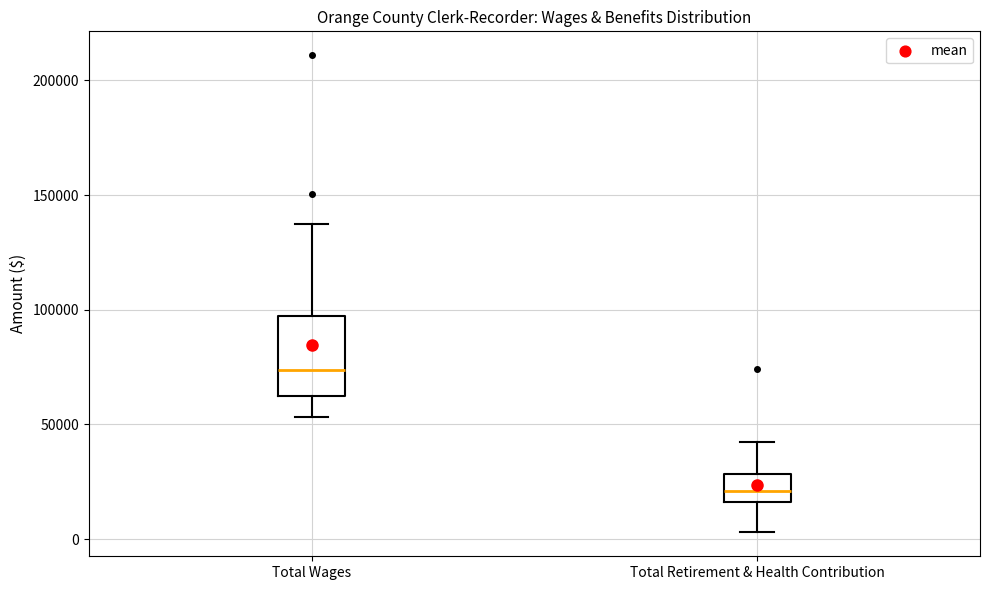

Which box has the lowest median line?

Total Retirement & Health Contribution